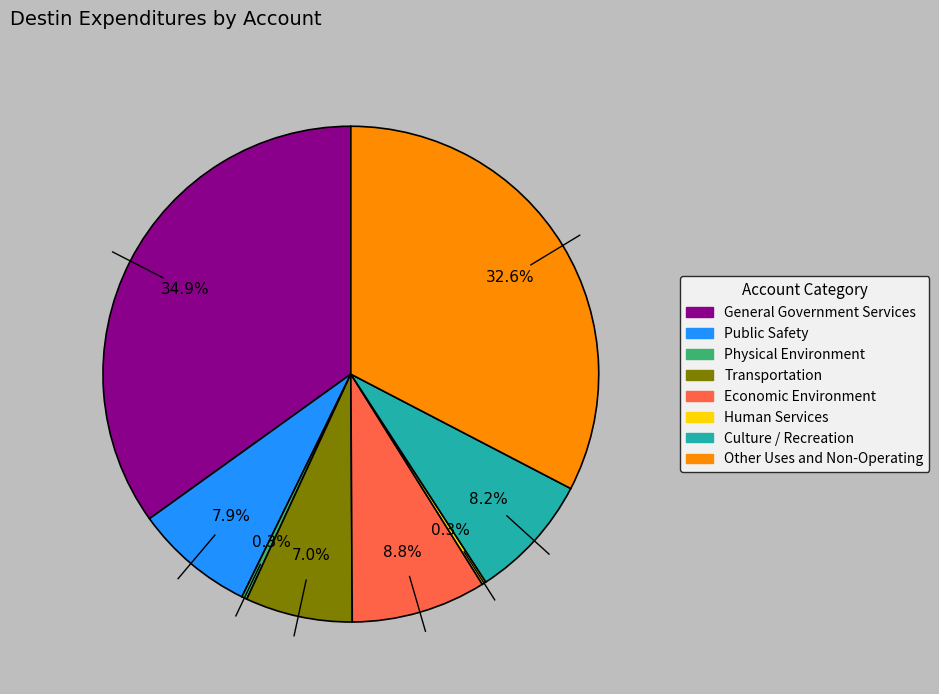

What percentage is the General Government Services slice, to the nearest percent?

35%